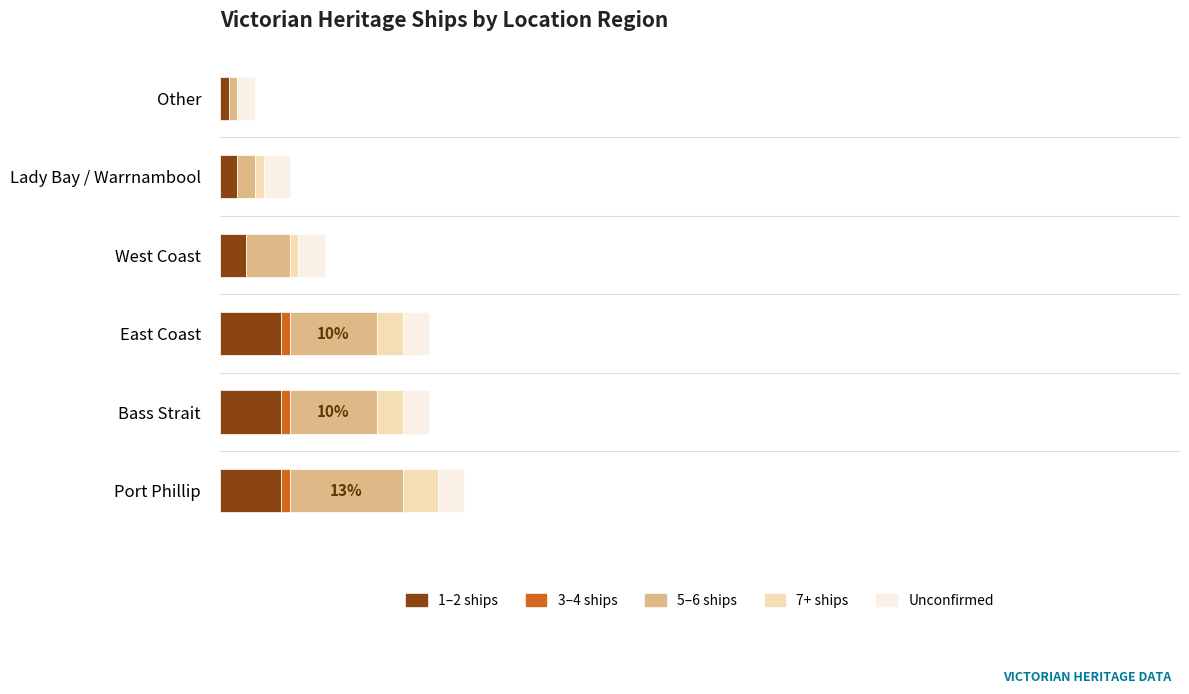

Does the chart contain stacked bars?

No